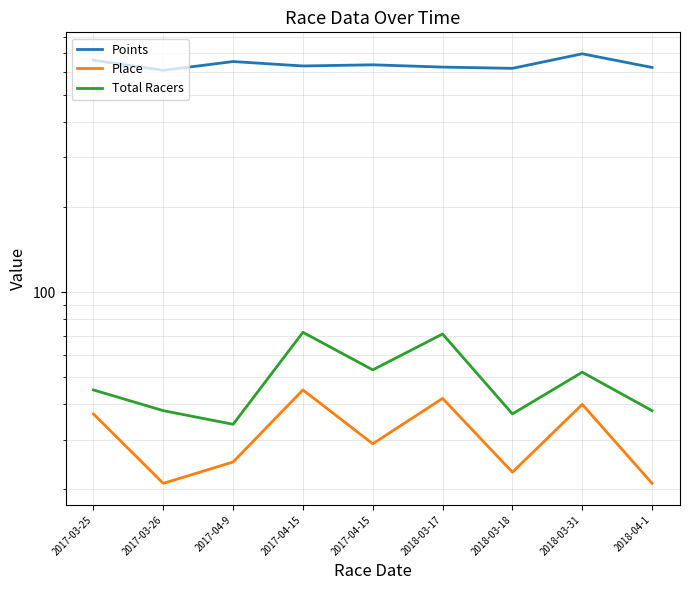

Which category has the highest value in the Place series?

2017-04-15